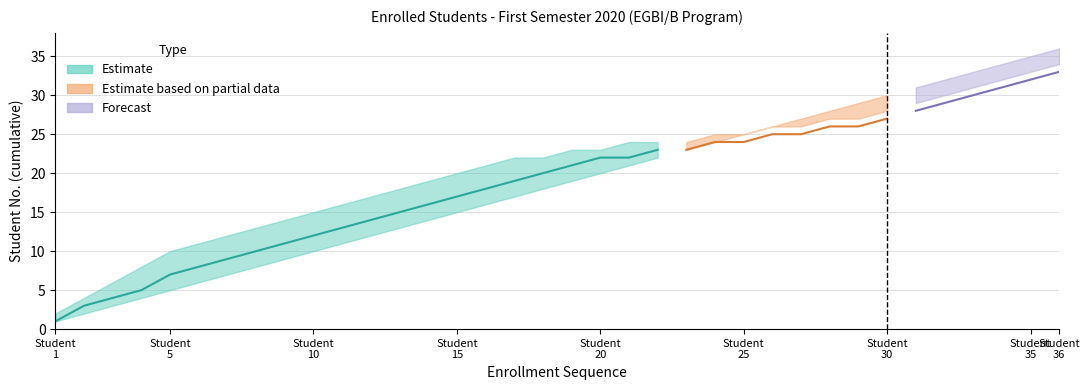

What is the total value across all series at 32?

91